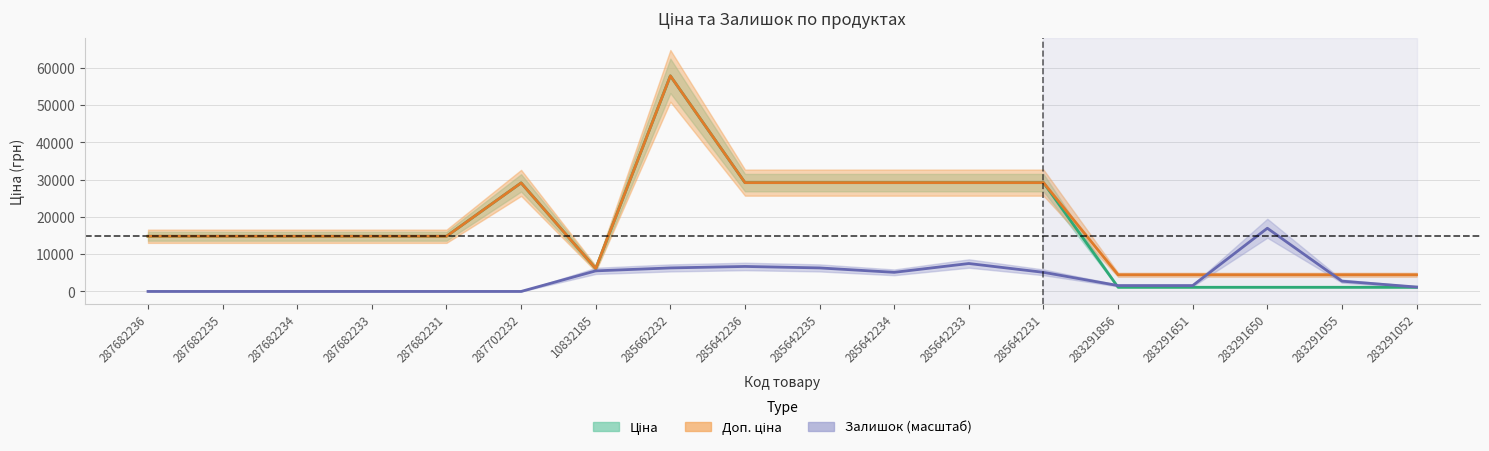

Rank the series at 287702232 from highest to lowest value.

Ціна, Доп. ціна, Залишок